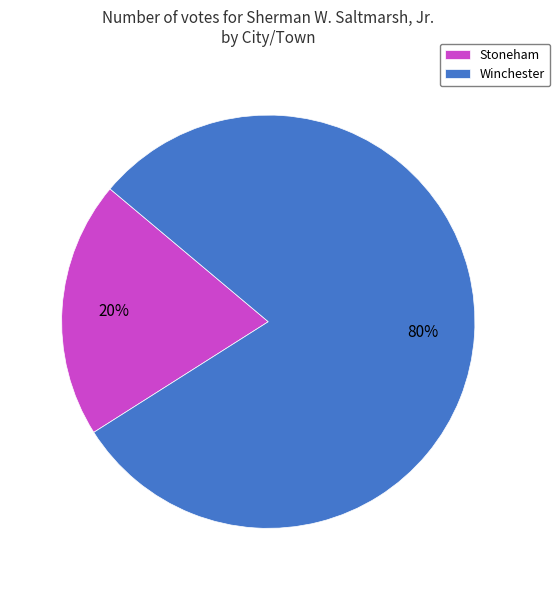

To the nearest percent, what is the average slice percentage?

50%